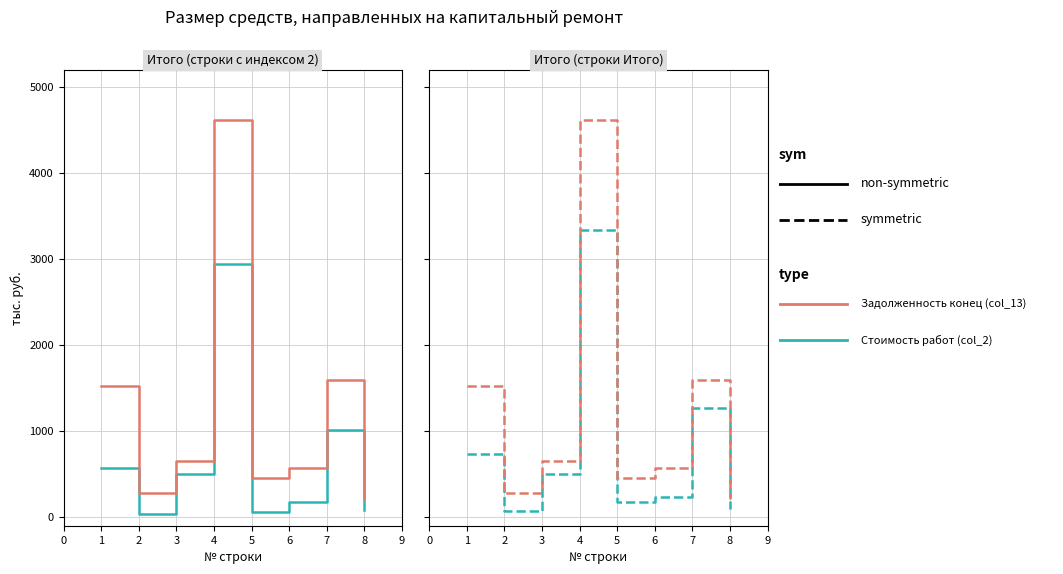

List the series in order of their overall mean, highest first.

Задолженность конец (col_13), Стоимость работ (col_2)